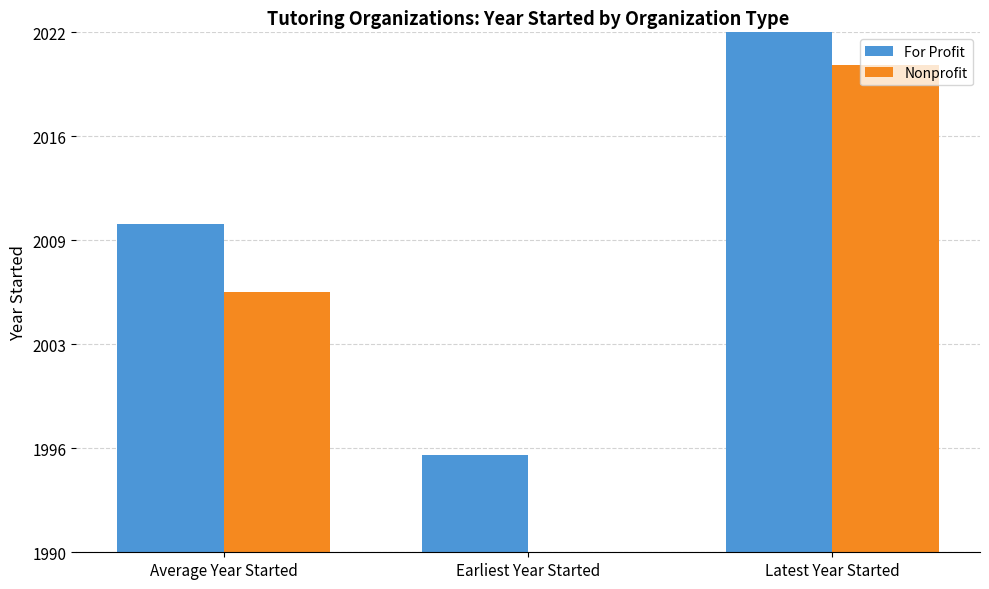

Does the chart contain stacked bars?

No